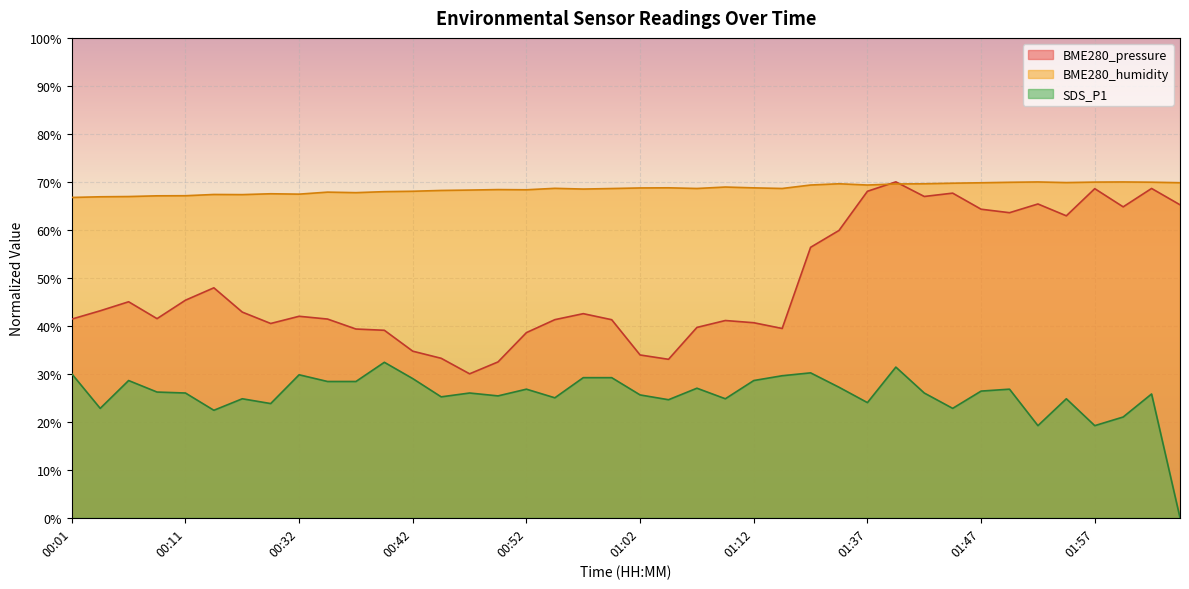

What is the average value of the SDS_P1 series?

25.6